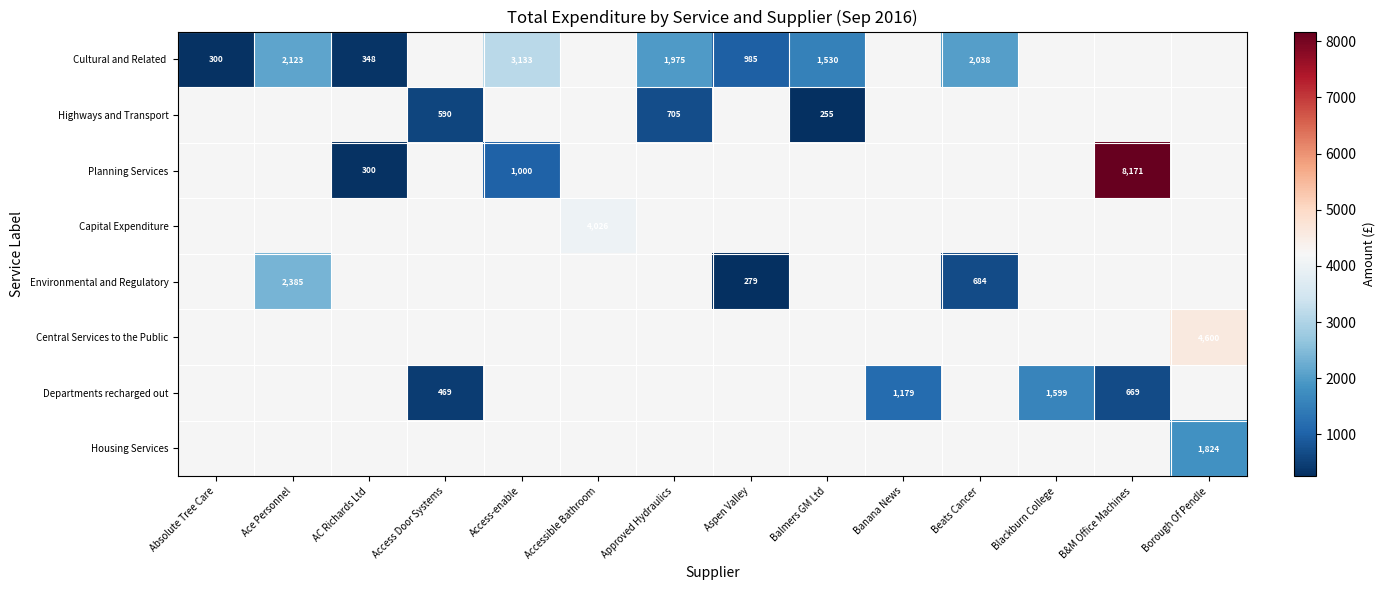

The value of Highways and Transport at Access Door Systems is 590. True or false?

True